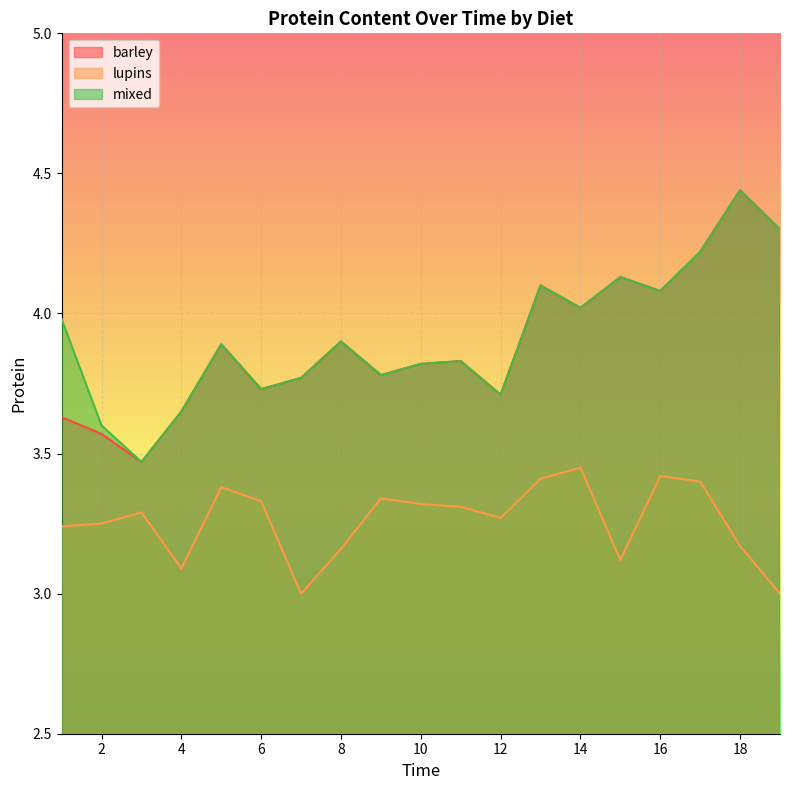

What are all the series names shown in the legend?

barley, lupins, mixed